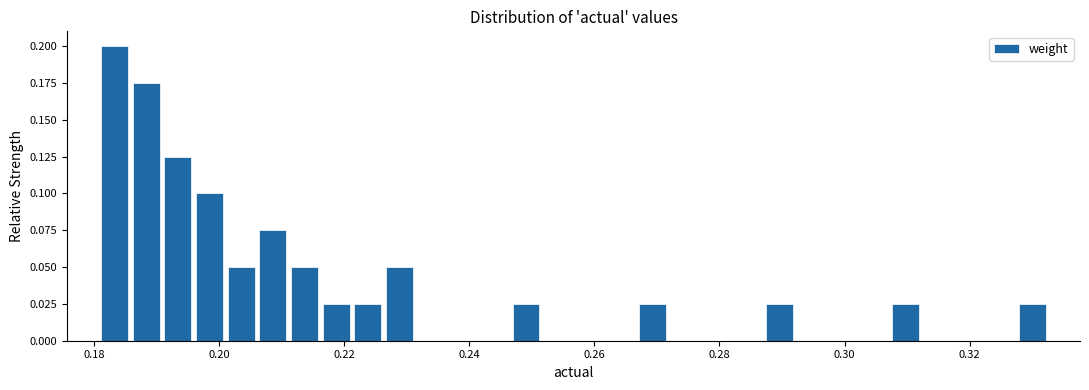

Read against the x-axis, roughly where is the centre of the tallest bar?

0.184